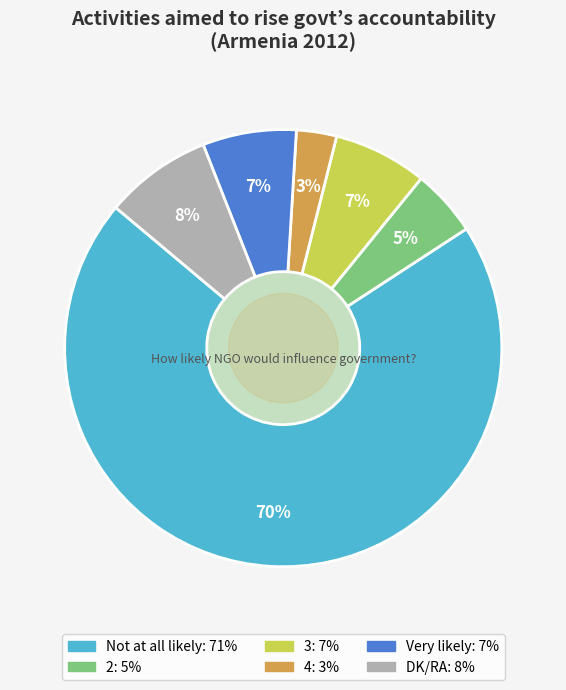

Which slice is the smallest?

4